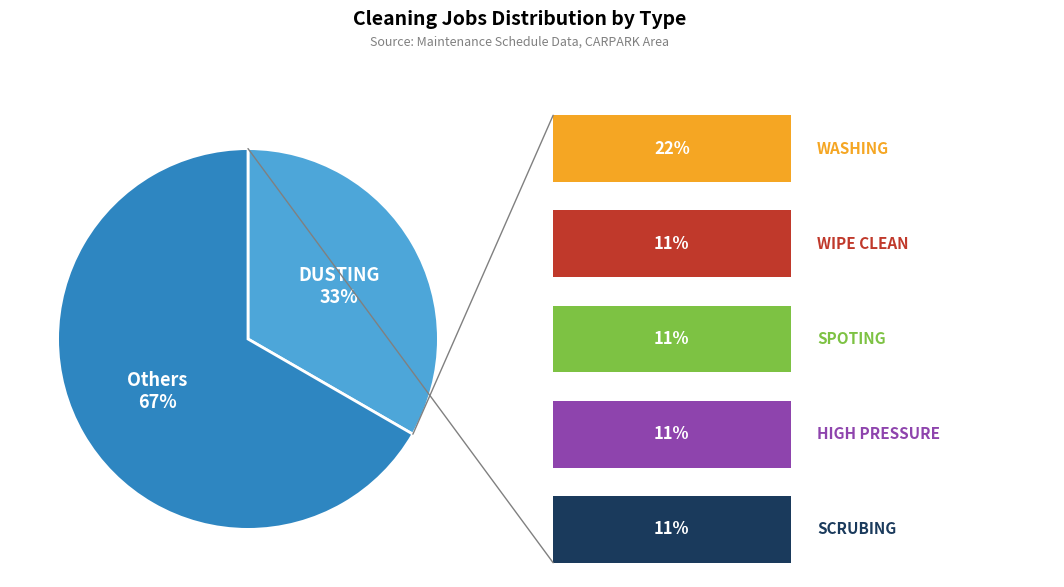

To the nearest percent, what is the average slice percentage?

50%